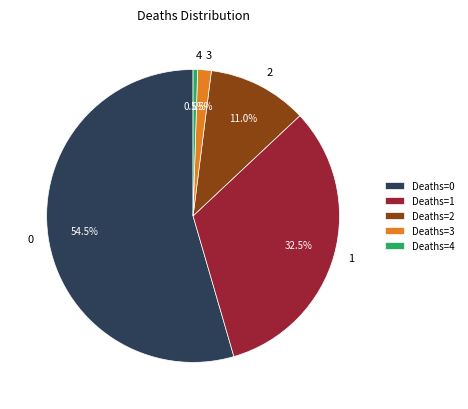

Between 1 and 3, which is larger?

1